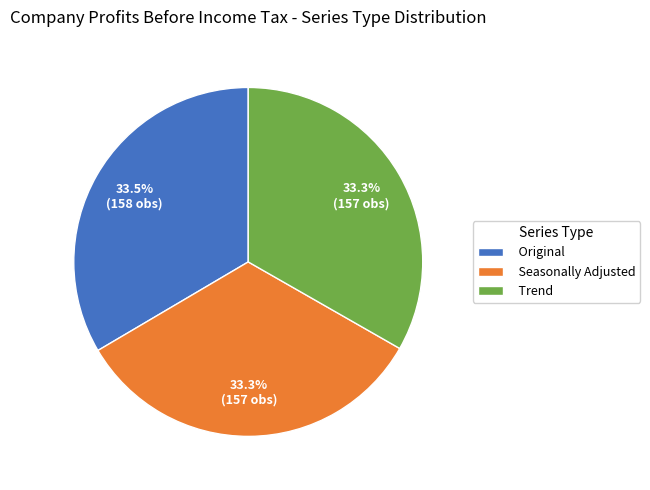

To the nearest percent, what portion does Seasonally Adjusted represent?

33%